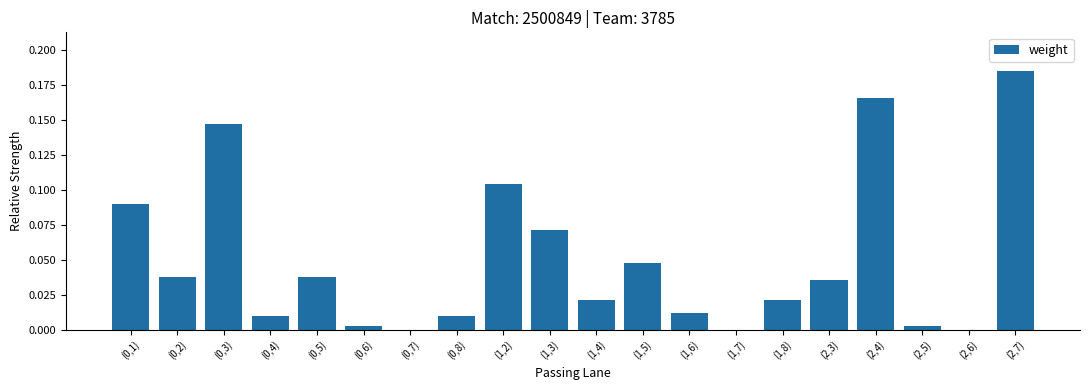

Is it true that the value at (0,6) is 0.0?

True